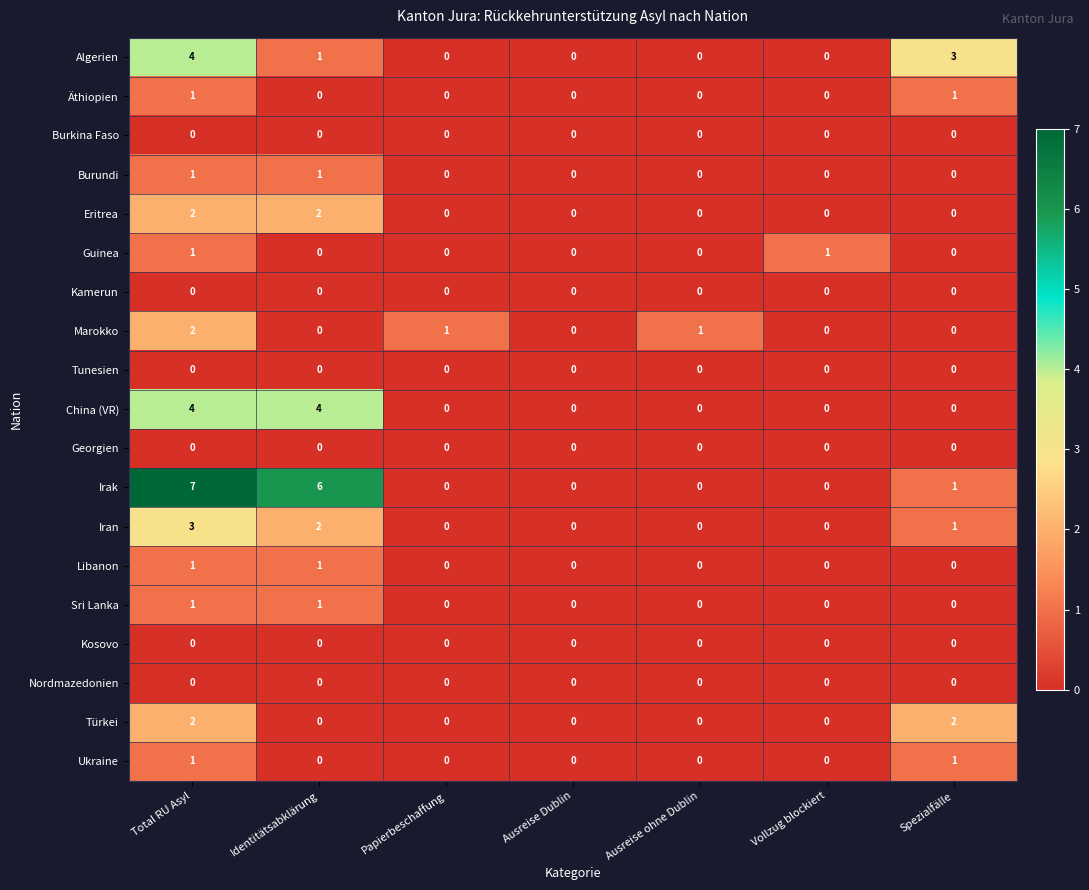

What is the difference between the second highest and minimum values in the Irak series?

6